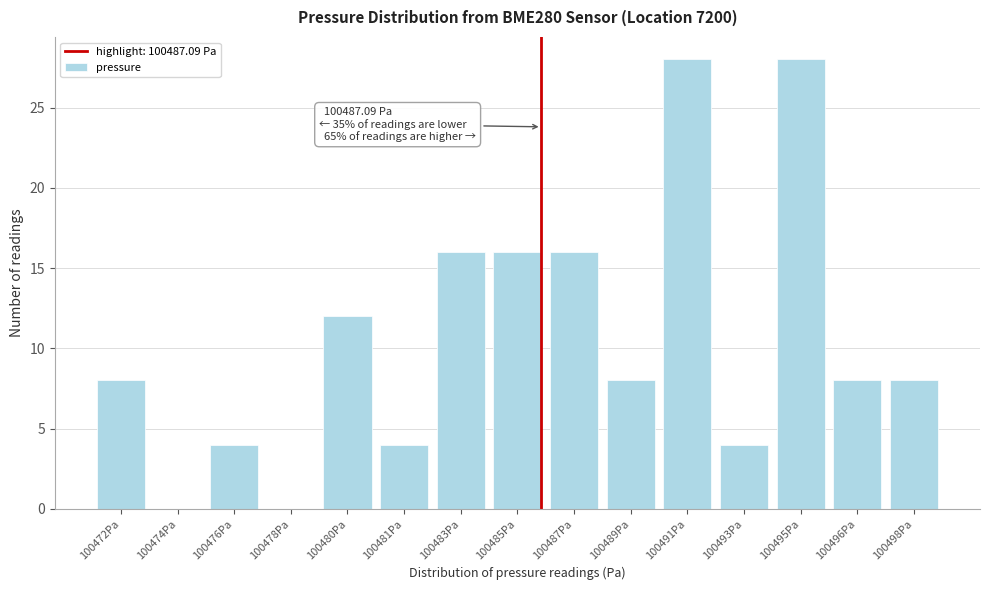

Reading left to right, transcribe all the data shown in this chart.

100472Pa=8	100474Pa=0	100476Pa=4	100478Pa=0	100480Pa=12	100481Pa=4	100483Pa=16	100485Pa=16	100487Pa=16	100489Pa=8	100491Pa=28	100493Pa=4	100495Pa=28	100496Pa=8	100498Pa=8